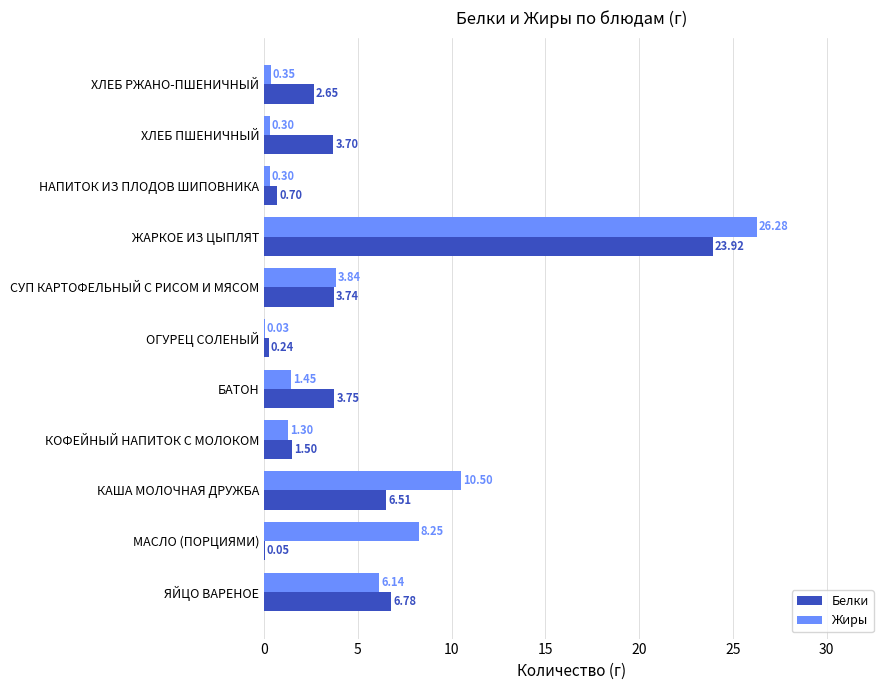

Where is Белки nearest to the value 11?

ЯЙЦО ВАРЕНОЕ